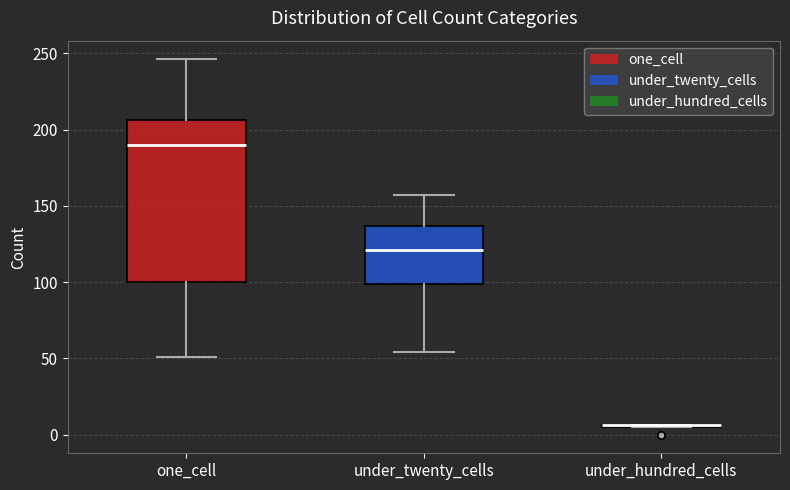

Where is the lower edge of the box for under_twenty_cells on the y-axis? The values are not printed on the chart, so give them approximately, as read against the axis.

100